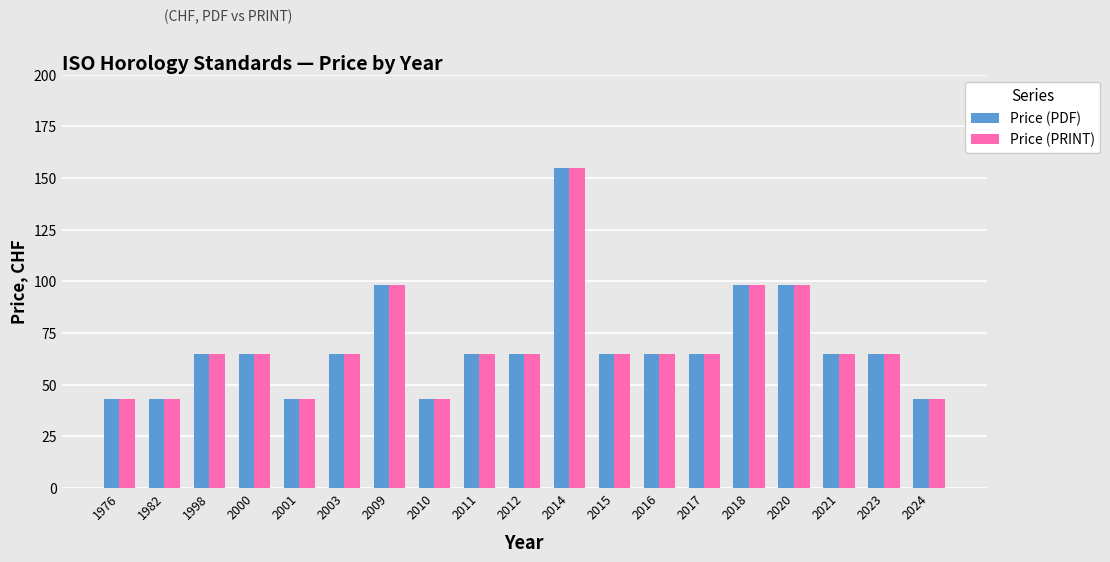

Is it true that Price (PDF) equals 97 at 2011?

False